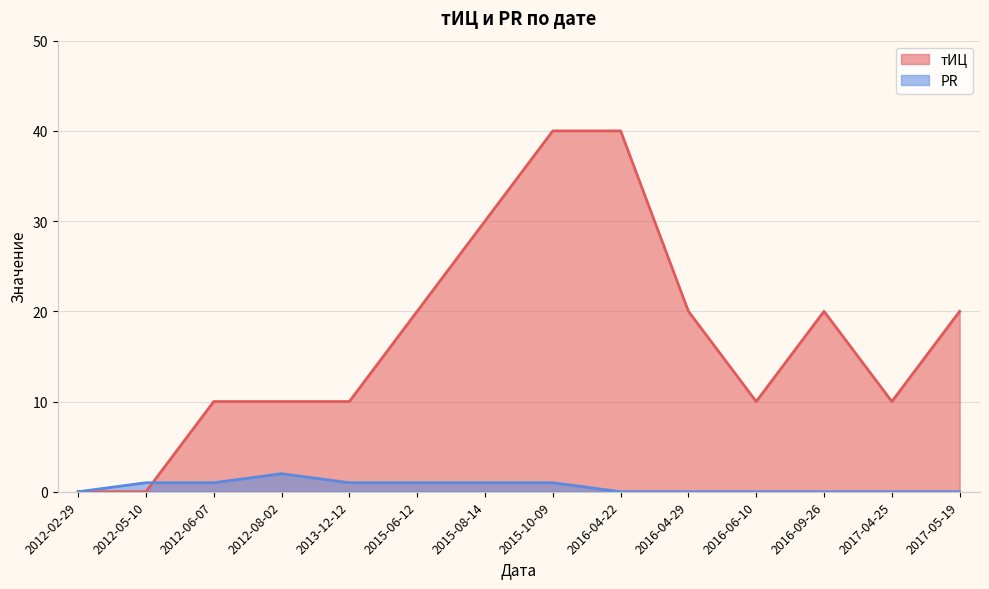

At which label does PR first exceed 1?

2012-08-02